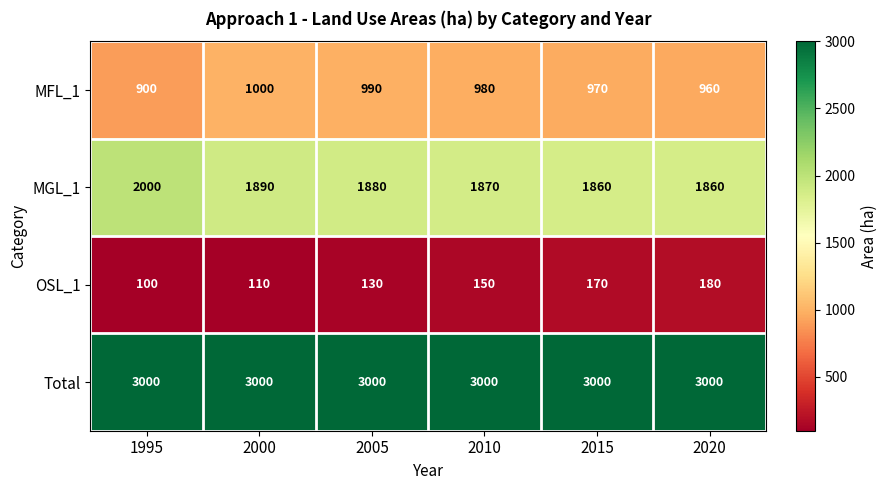

What is the difference between the maximum and minimum values in the OSL_1 series?

80